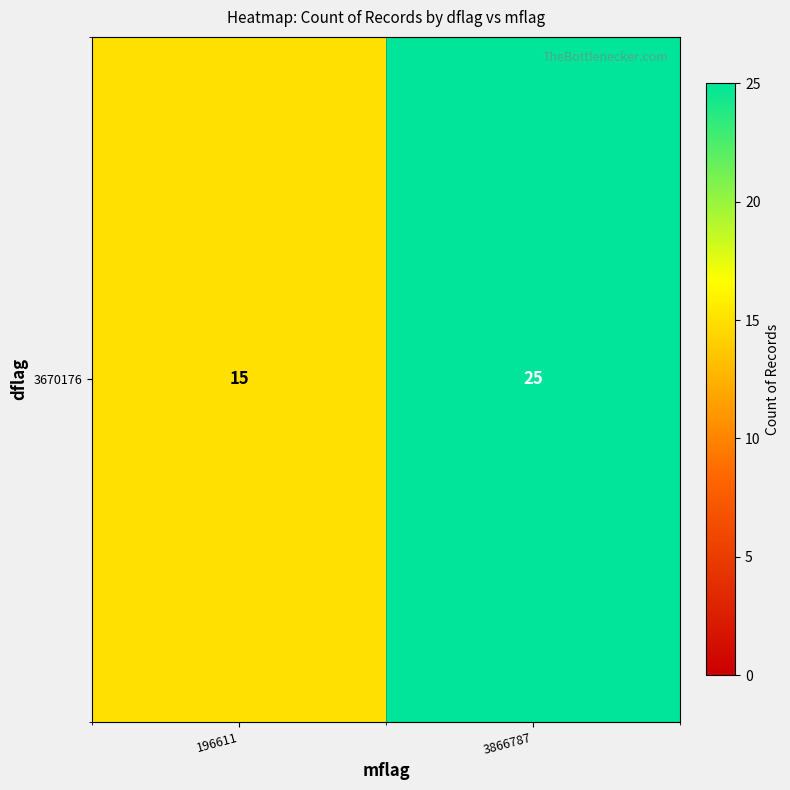

What is the average value?

20